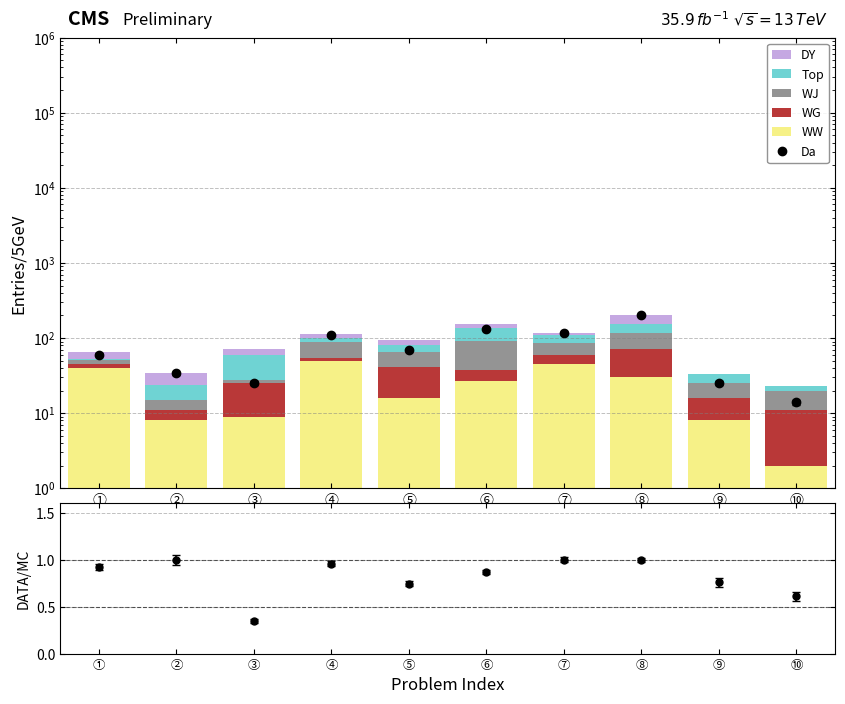

Is the value of DY at ④ greater than the value of WJ at ③?

Yes